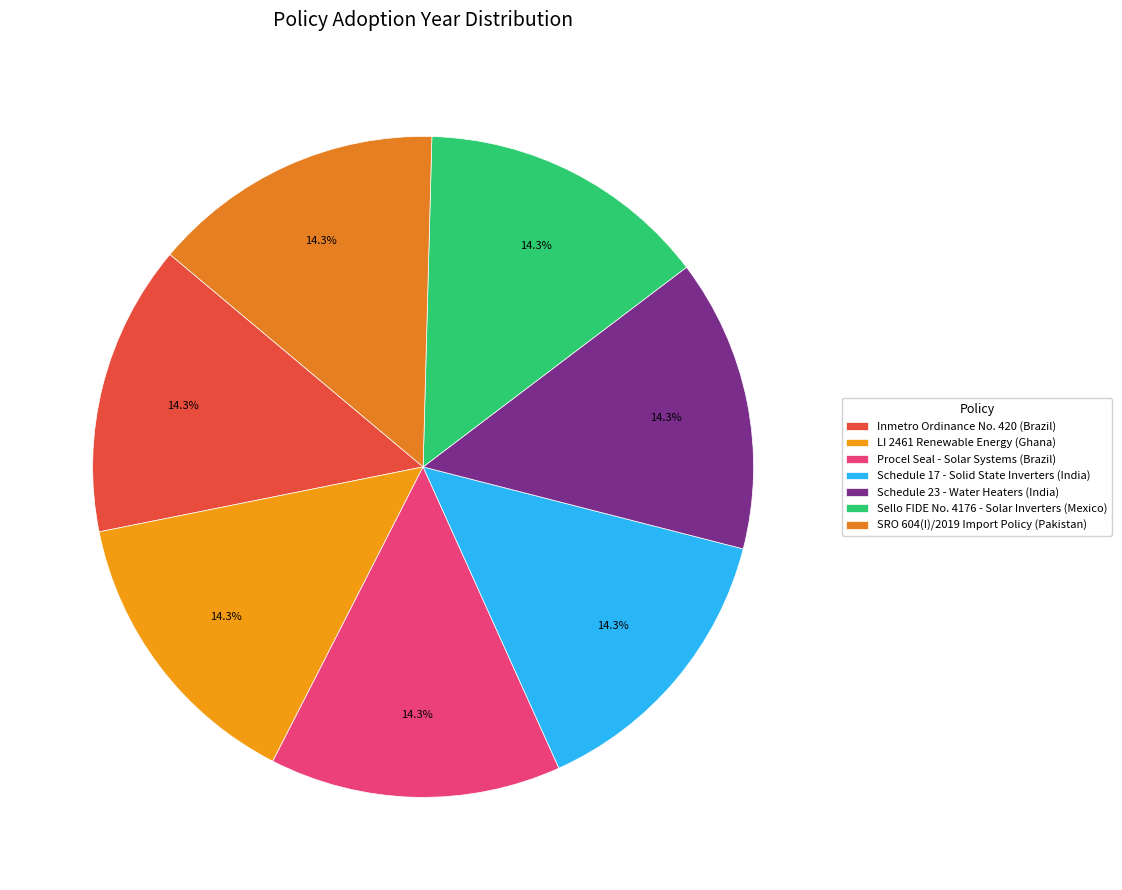

How many segments does this pie chart have?

7